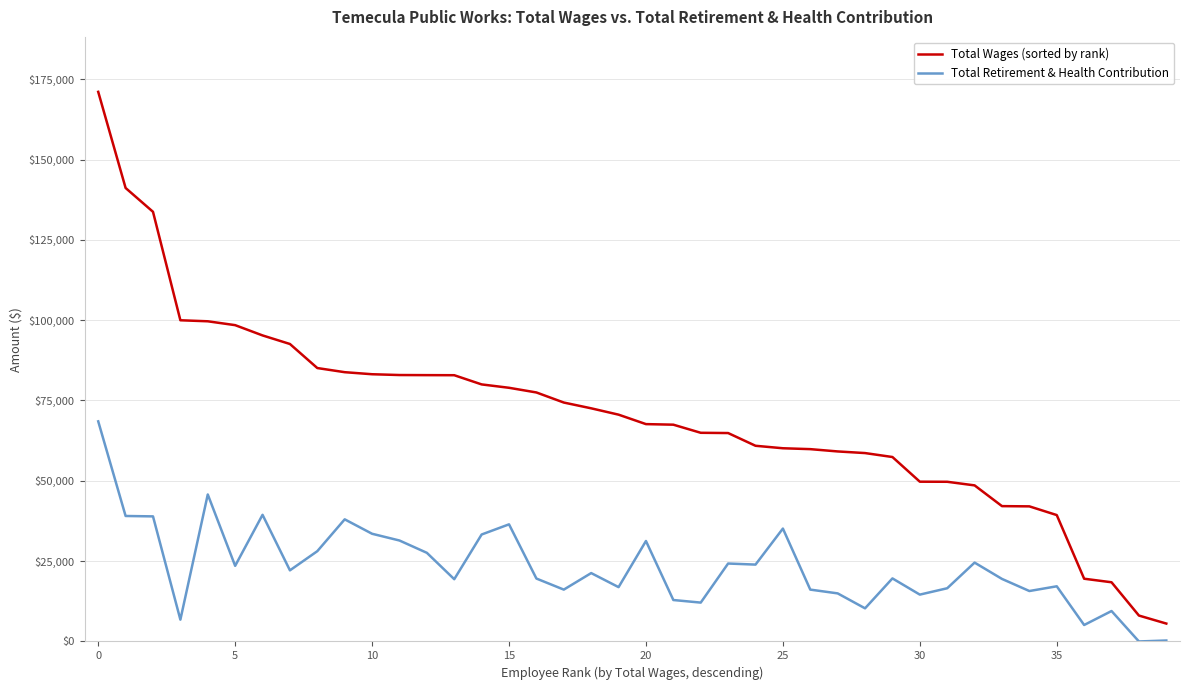

True or false: Total Wages (sorted by rank) and Total Retirement & Health Contribution cross at least once.

False